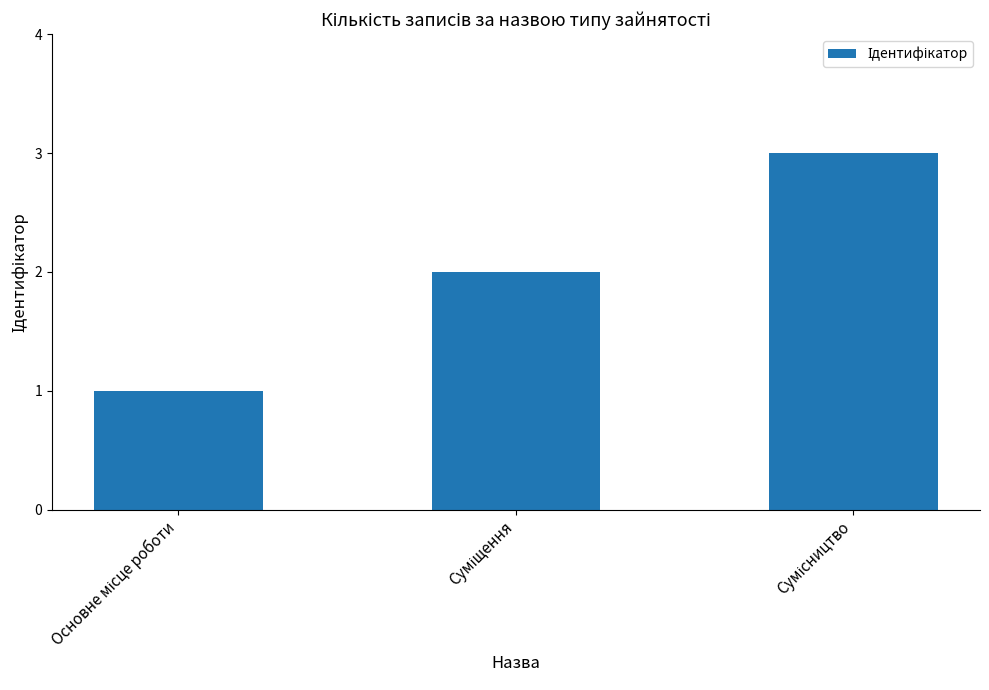

Are the bars horizontal?

No